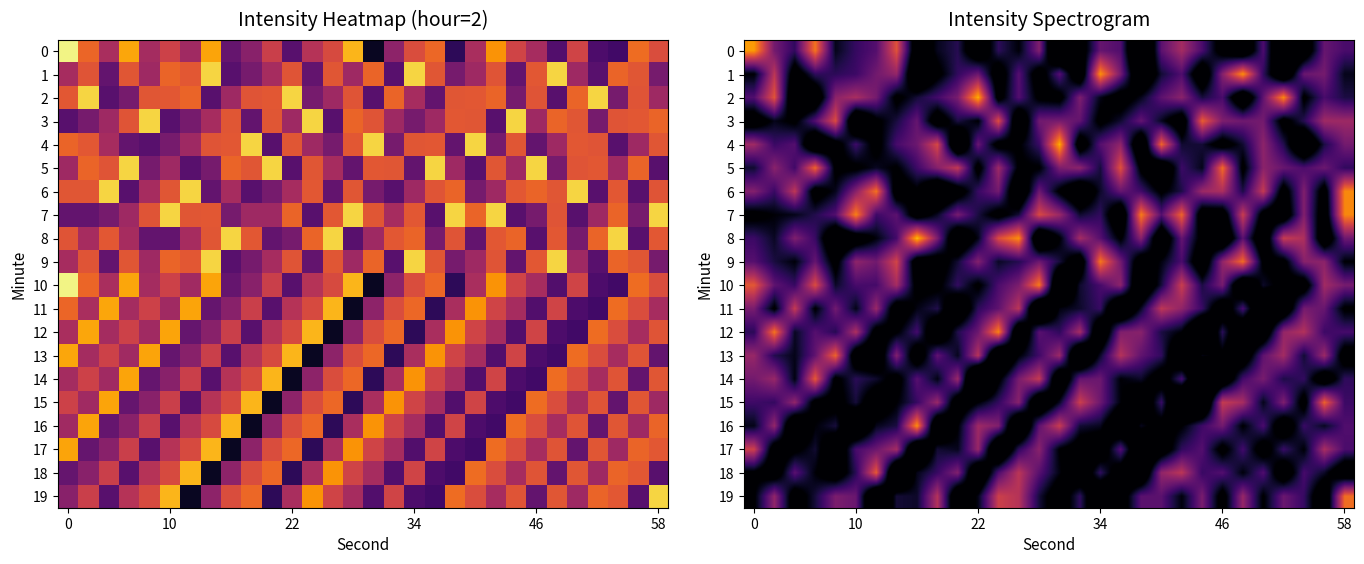

What is the total value across all series at 20?

-2648.7